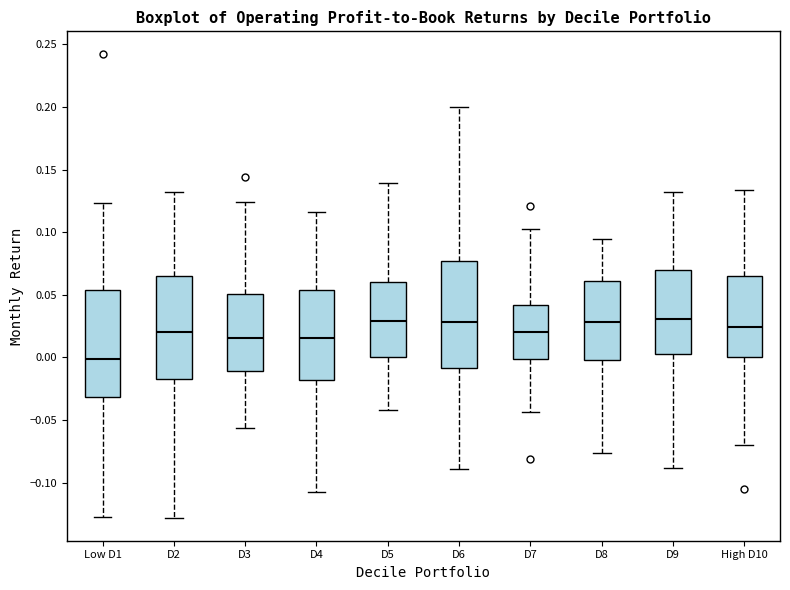

Reading left to right, read every box against the y-axis: the position of its median line, the range the box covers, and the ends of its whiskers. The values are not printed on the chart, so give them approximately, as read against the axis.

Low D1: median 0.000, box -0.030 to 0.055, whiskers -0.125 to 0.125
D2: median 0.020, box -0.015 to 0.065, whiskers -0.130 to 0.130
D3: median 0.015, box -0.010 to 0.050, whiskers -0.055 to 0.125
D4: median 0.015, box -0.020 to 0.055, whiskers -0.110 to 0.115
D5: median 0.030, box 0.000 to 0.060, whiskers -0.040 to 0.140
D6: median 0.030, box -0.010 to 0.075, whiskers -0.090 to 0.200
D7: median 0.020, box 0.000 to 0.040, whiskers -0.045 to 0.105
D8: median 0.030, box 0.000 to 0.060, whiskers -0.075 to 0.095
D9: median 0.030, box 0.005 to 0.070, whiskers -0.090 to 0.130
High D10: median 0.025, box 0.000 to 0.065, whiskers -0.070 to 0.135